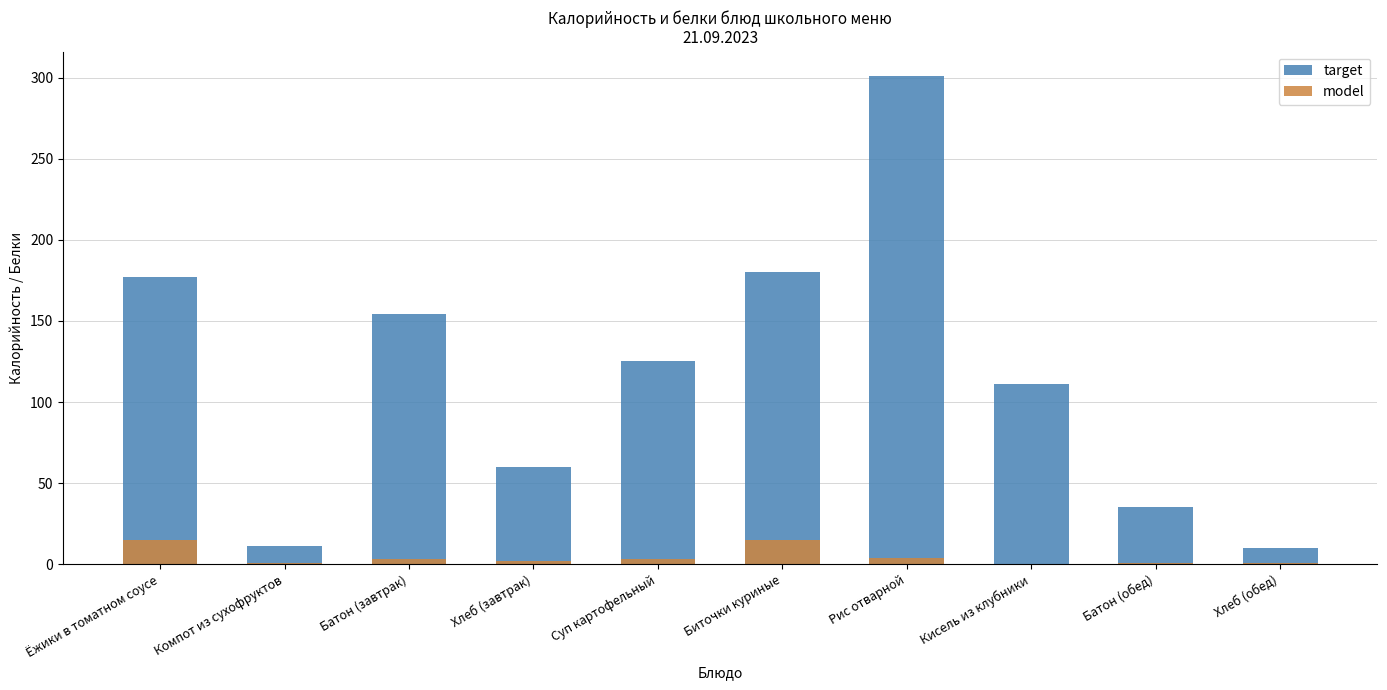

Rank the series by their maximum value, from lowest to highest.

model, target